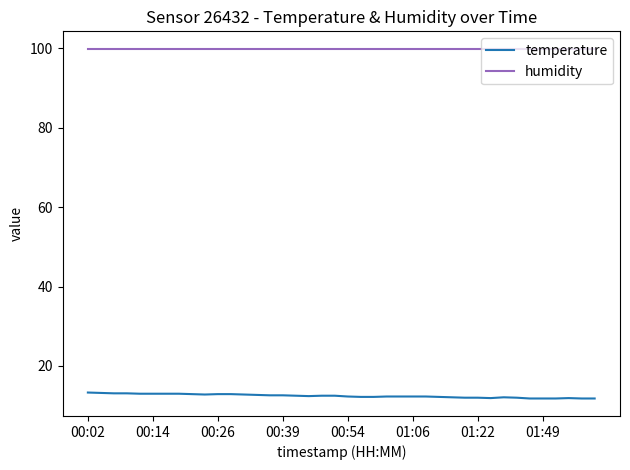

At how many categories does at least one series exceed 70?

40